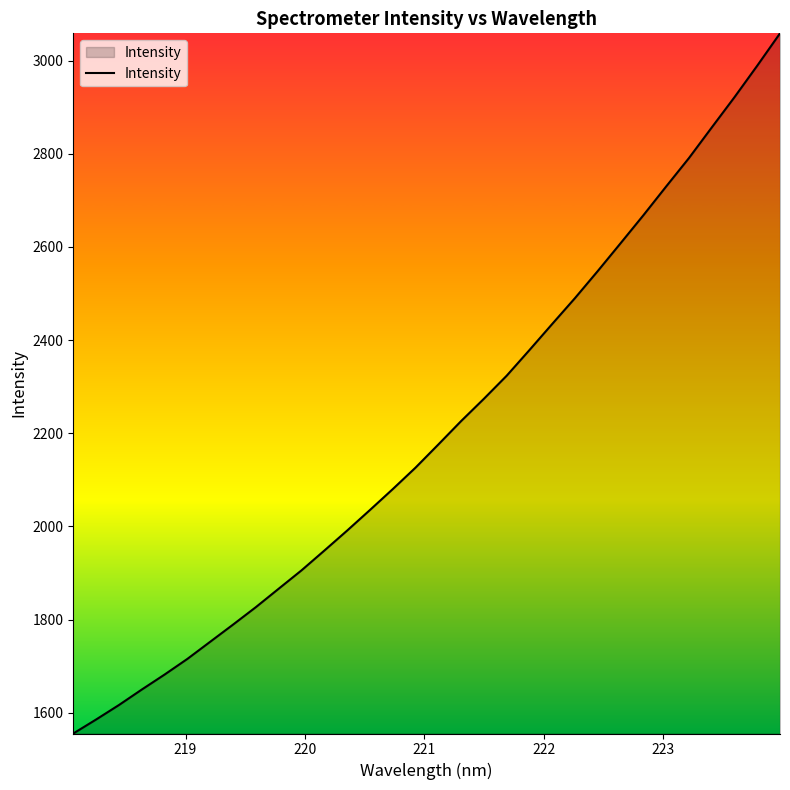

What is the smallest value displayed?

1555.6